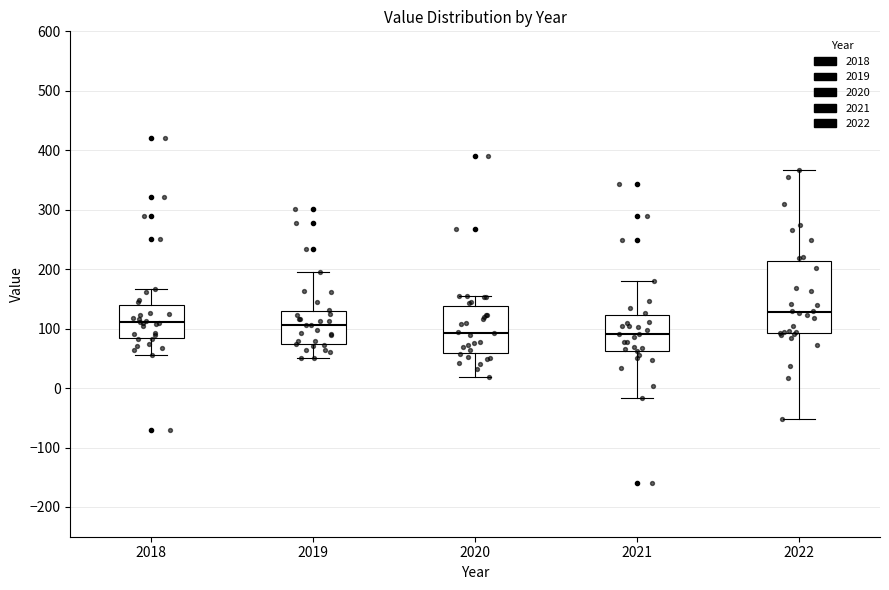

Which box is the tallest, from its lower edge to its upper edge?

2022